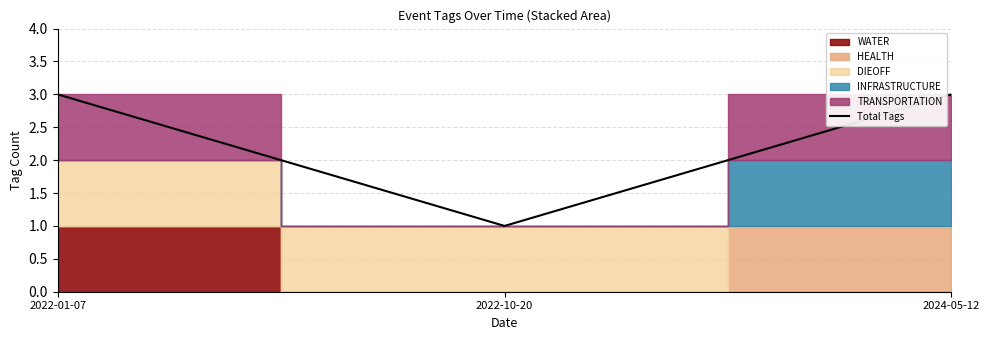

What is the sum of the values at 2022-01-07 and 2022-10-20?

4